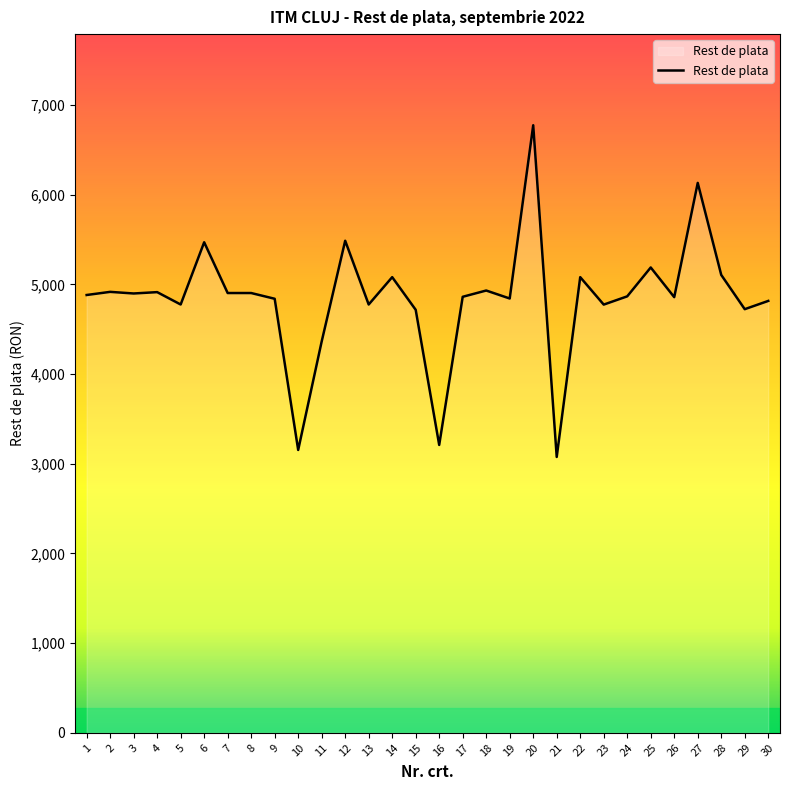

What is the change in value from 5 to 11?

-412